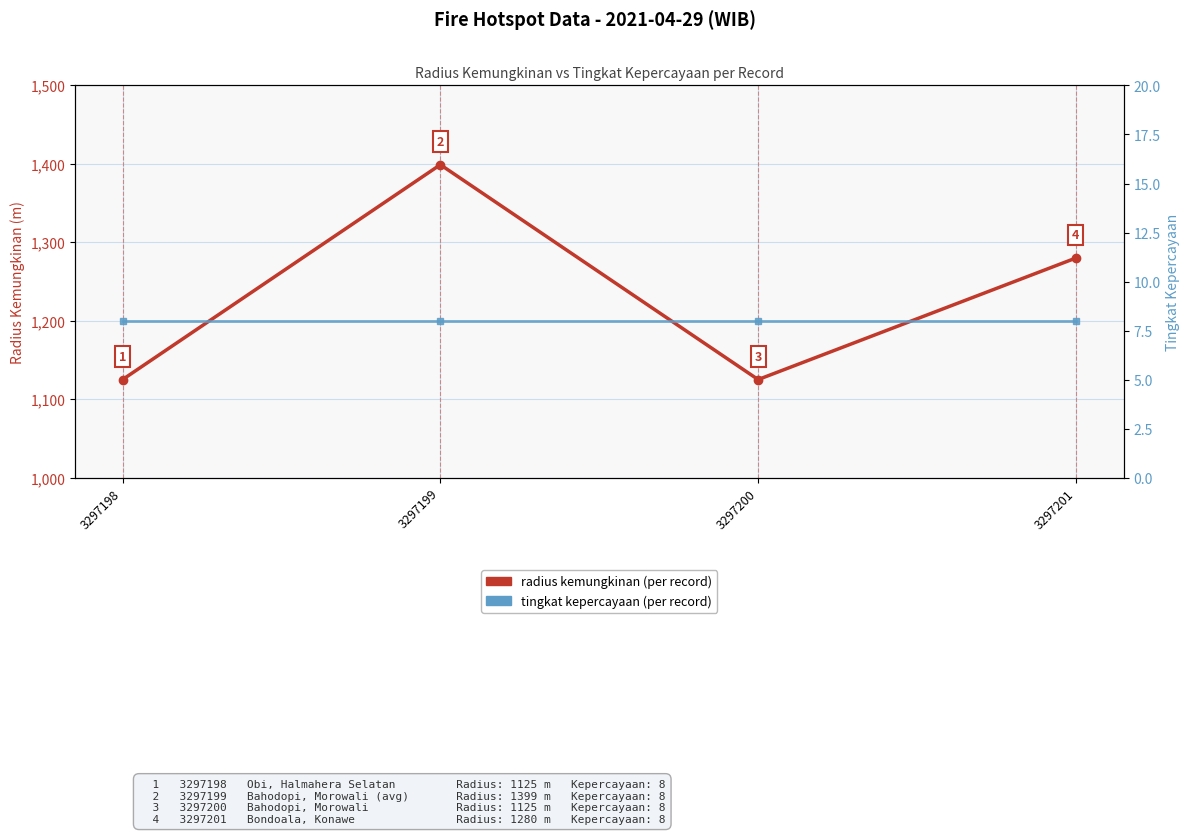

True or false: radius kemungkinan has a value of 1125 at 3297198.

True